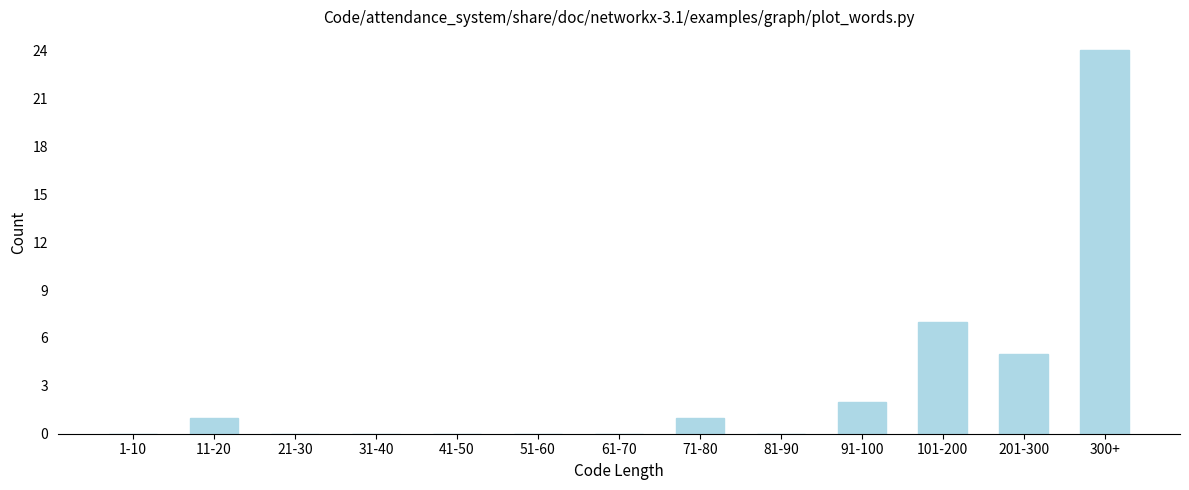

Reading left to right, list all the values displayed in this chart.

1-10=0	11-20=1	21-30=0	31-40=0	41-50=0	51-60=0	61-70=0	71-80=1	81-90=0	91-100=2	101-200=7	201-300=5	300+=24